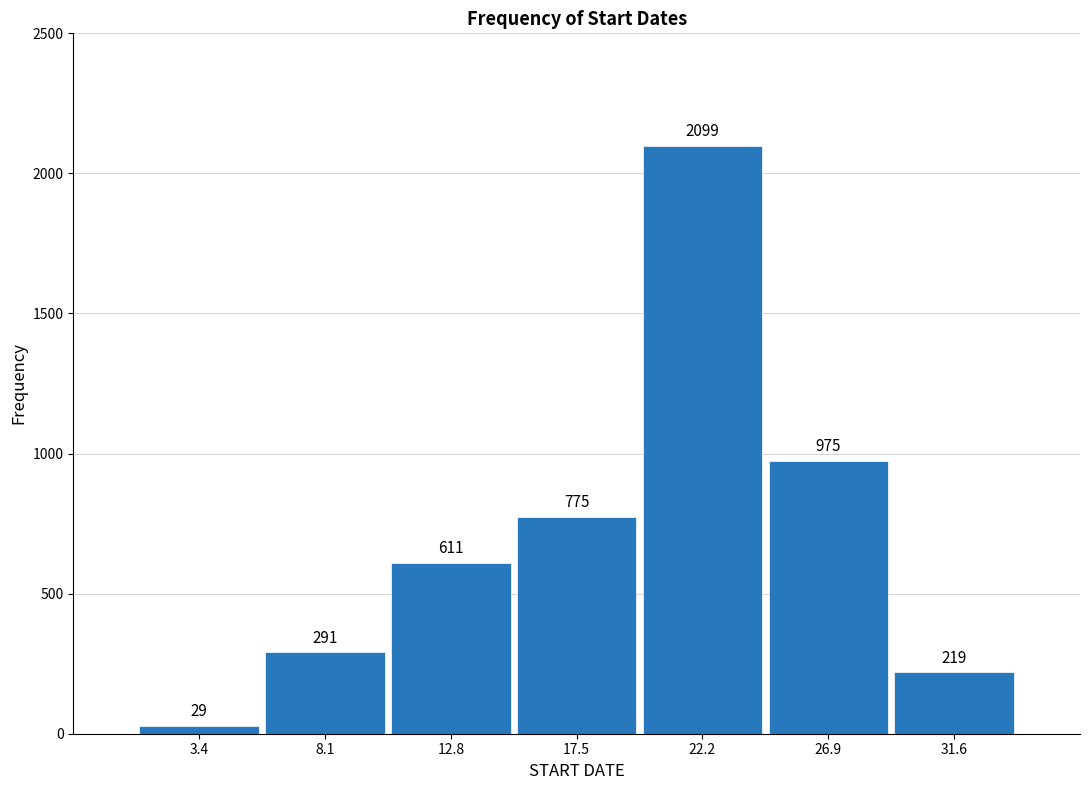

Reading left to right, transcribe all the data shown in this chart.

3.4=29	8.1=291	12.8=611	17.5=775	22.2=2099	26.9=975	31.6=219